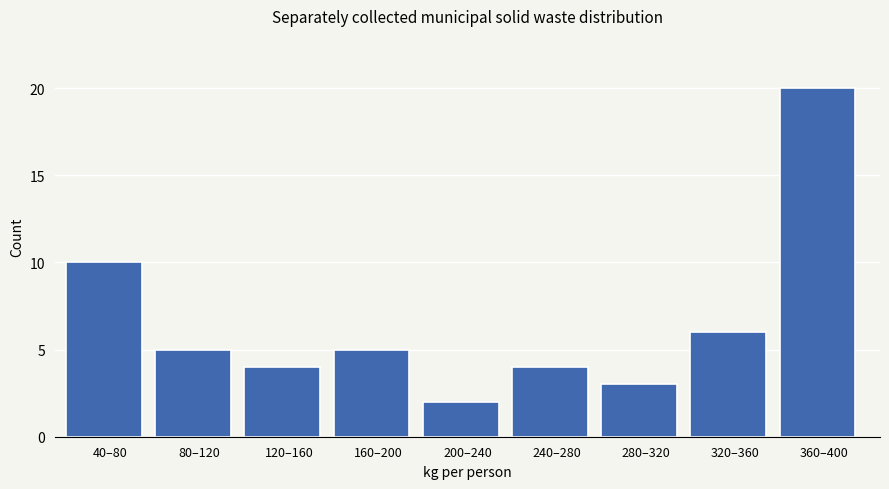

Reading left to right, list all the values displayed in this chart.

10	5	4	5	2	4	3	6	20